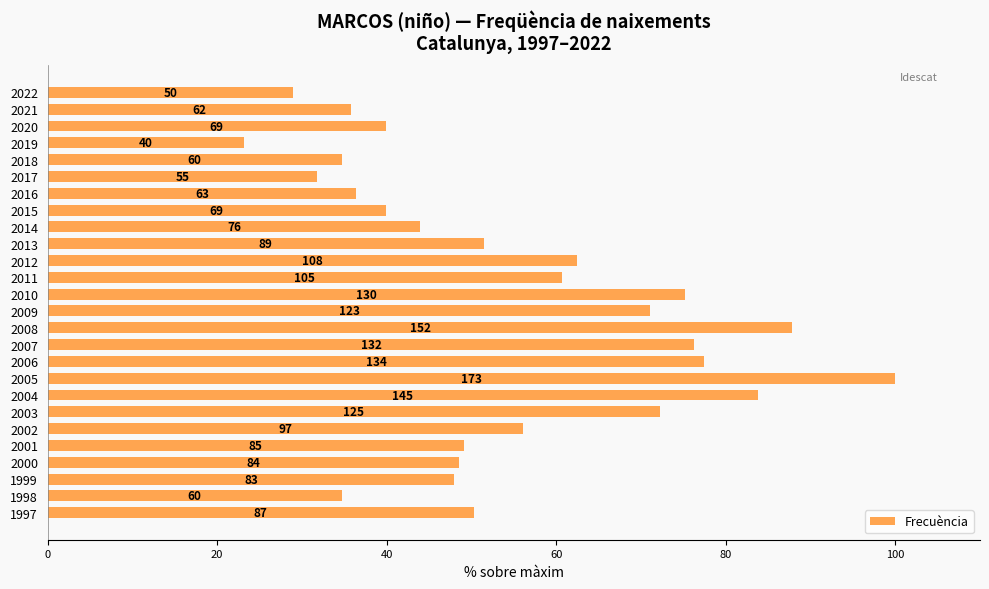

Are the bars horizontal?

Yes